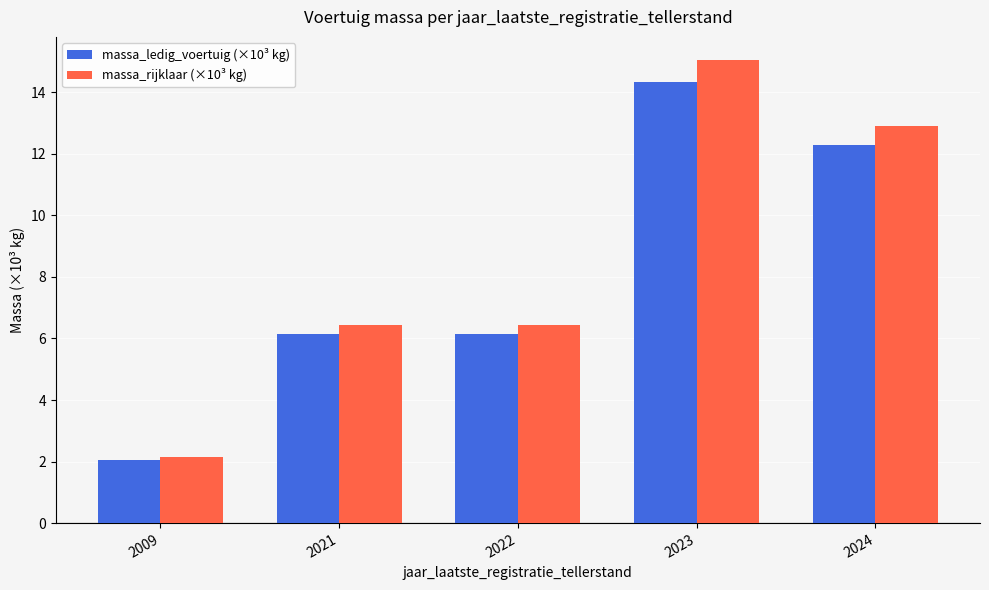

What is the sum of all massa_rijklaar (×10³ kg) values?

43.0